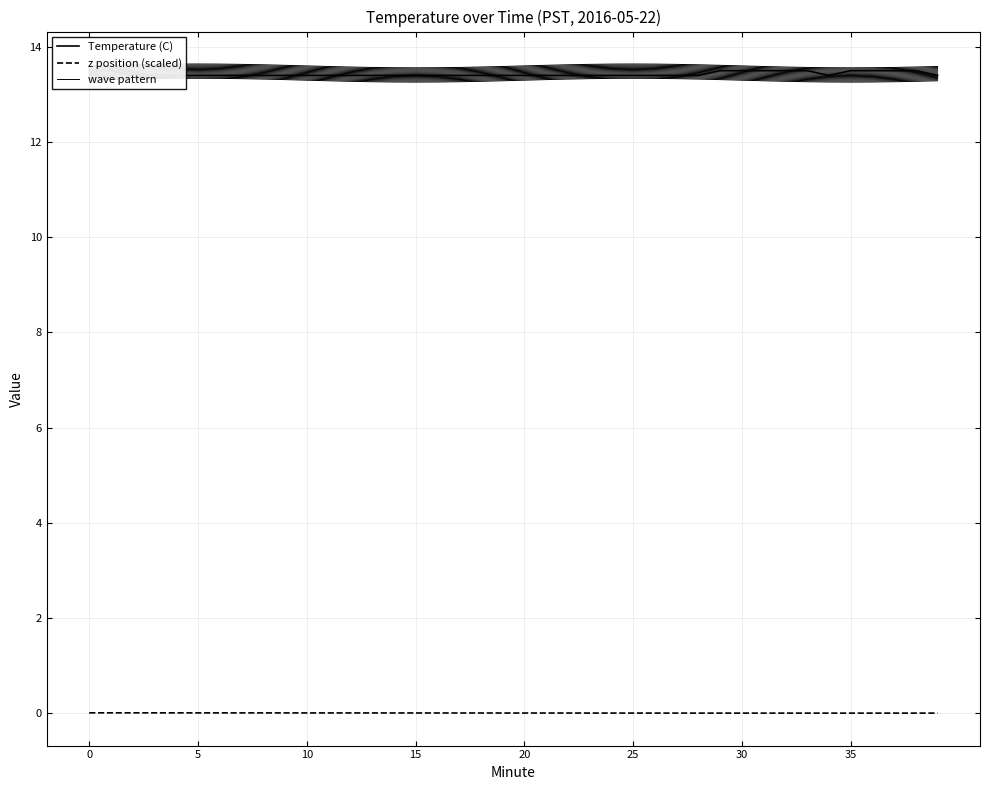

True or false: wave pattern and Temperature (C) intersect in this chart.

False